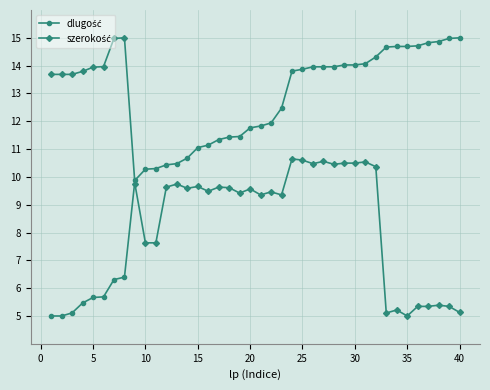

What is the smallest value displayed?

5.0